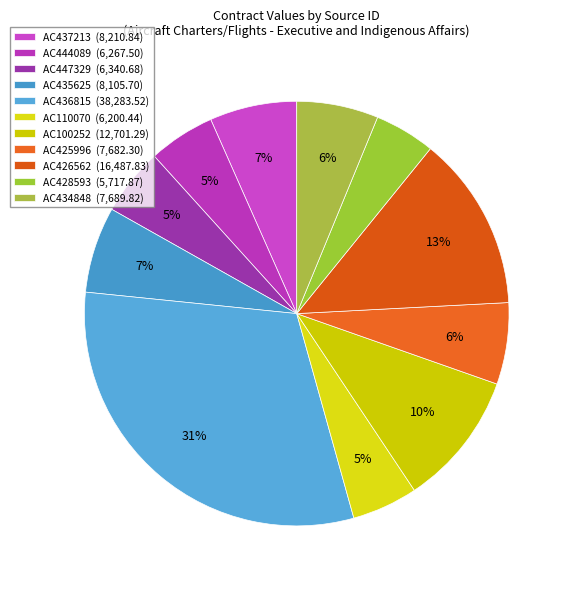

To the nearest percent, what percentage of the pie is AC436815?

31%